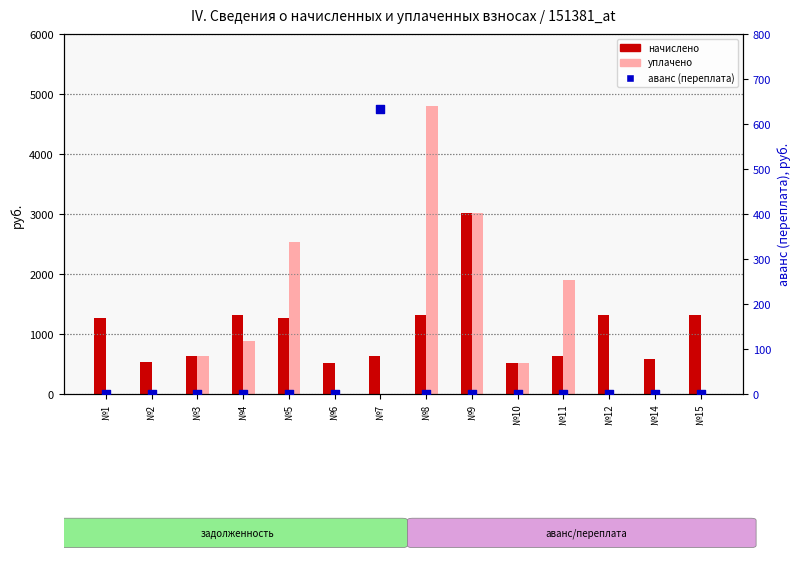

At how many categories does at least one series exceed 1526?

4